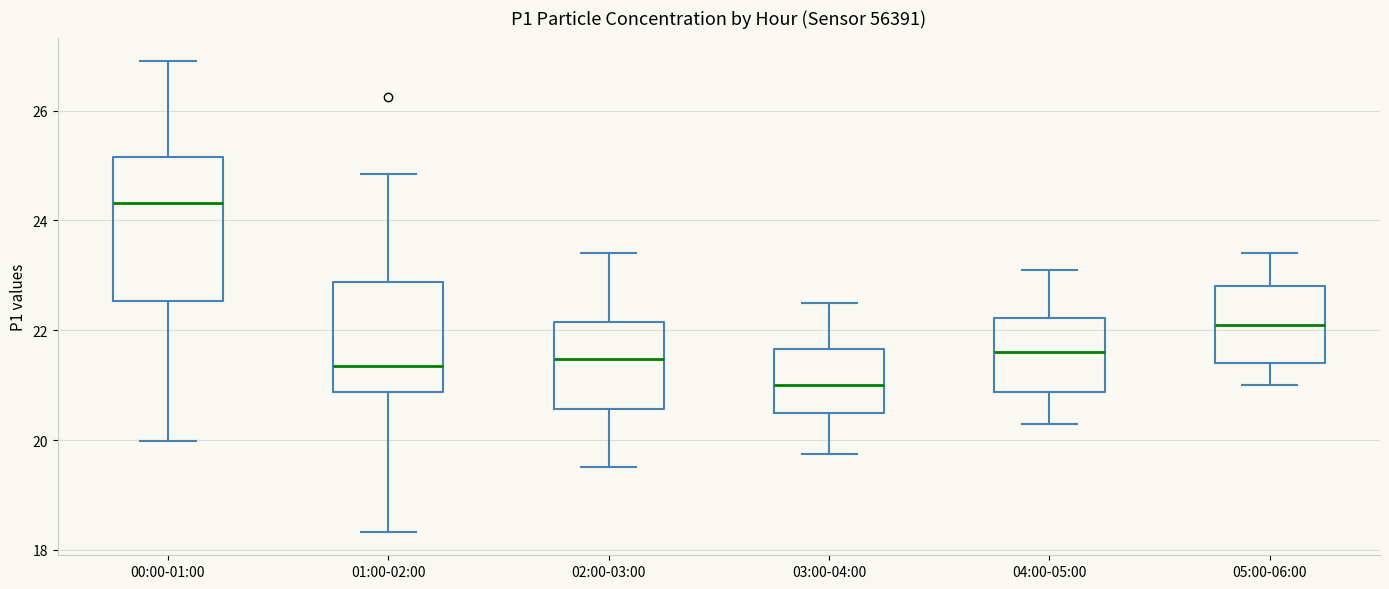

Where does the upper whisker of the box for 03:00-04:00 end on the y-axis? The values are not printed on the chart, so give them approximately, as read against the axis.

22.6